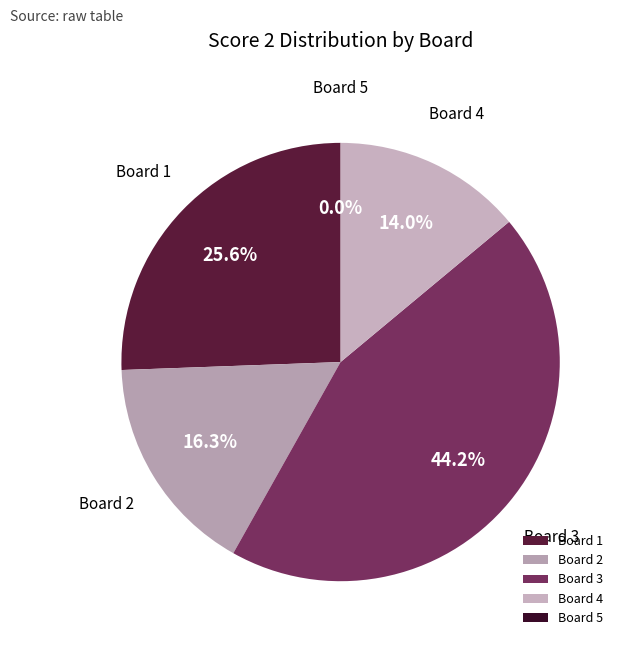

Combined, do 2 and 3 account for over 50%?

Yes